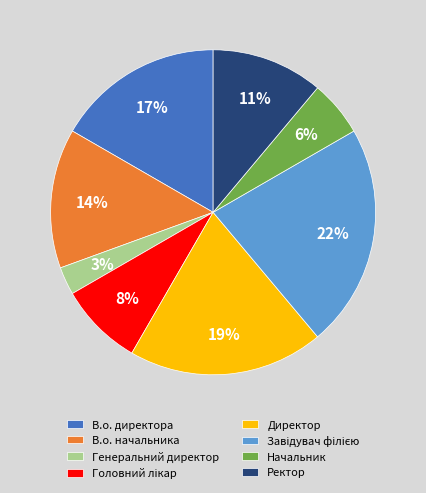

Between Начальник and В.о. директора, which is larger?

В.о. директора